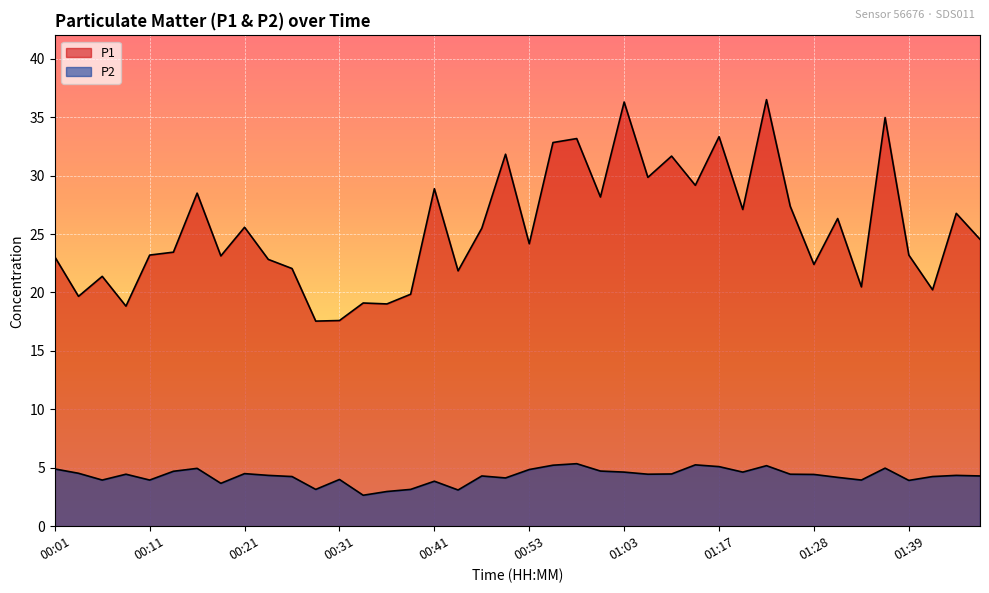

Which series has the widest spread of values?

P1